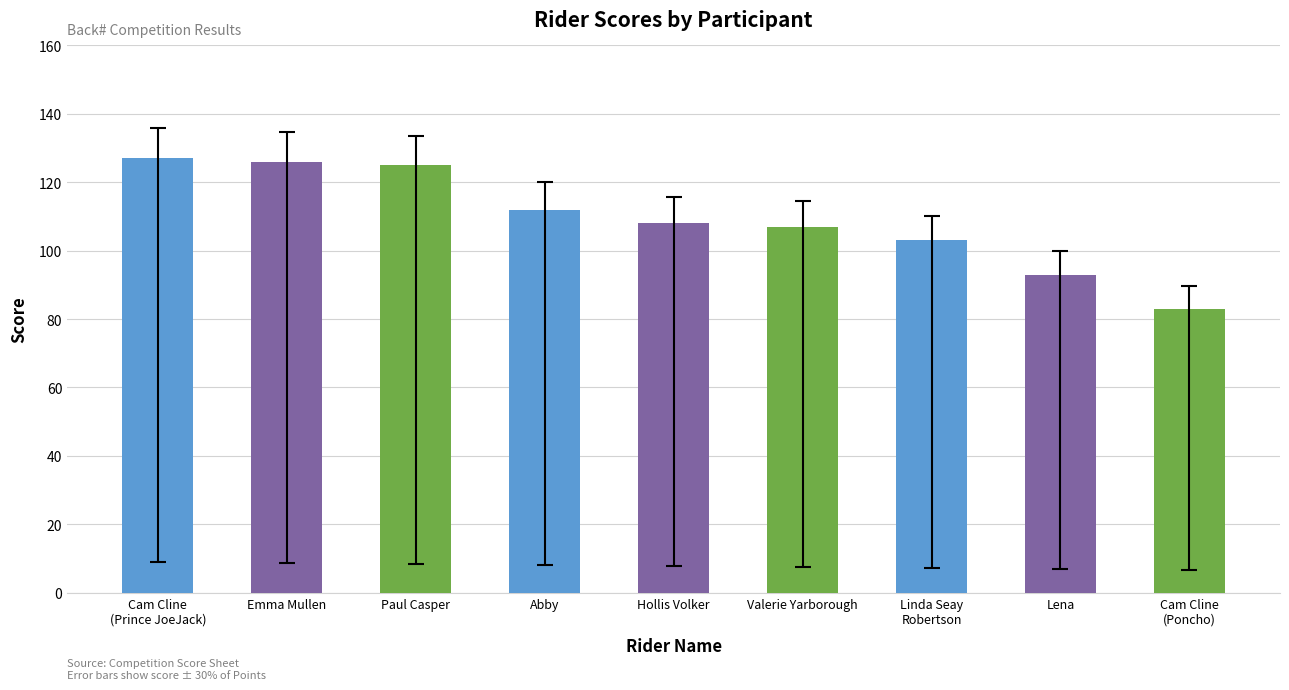

Reading right to left, transcribe all the data shown in this chart.

83	93	103	107	108	112	125	126	127